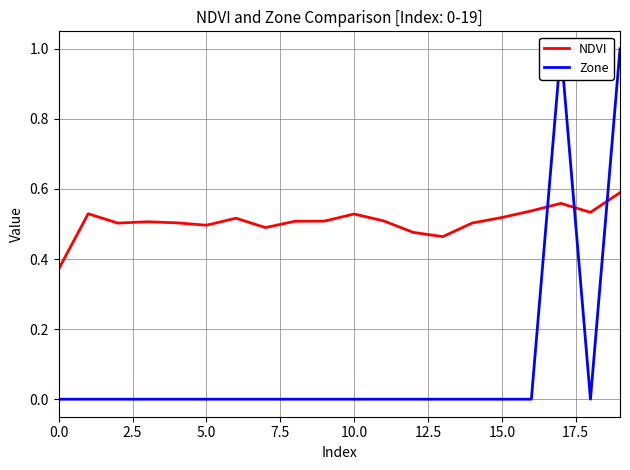

Between 15.0 and 17, which series saw the biggest shift?

Zone